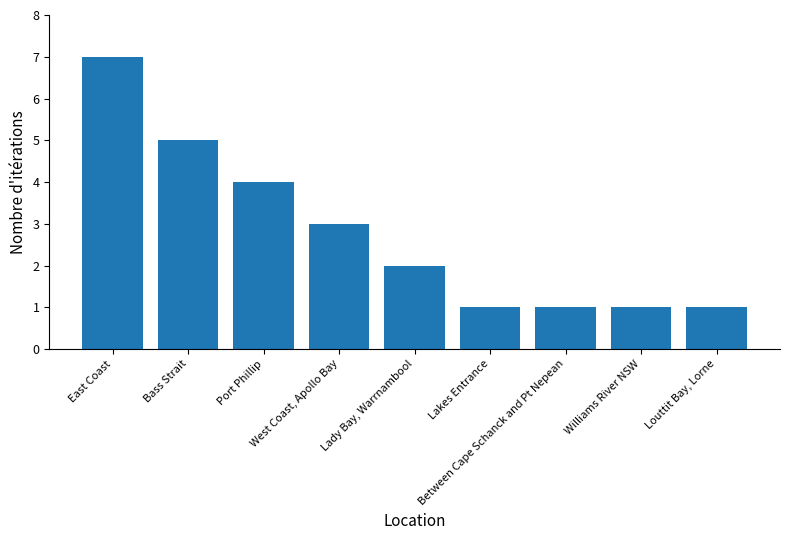

What is the difference between the maximum and minimum values?

6